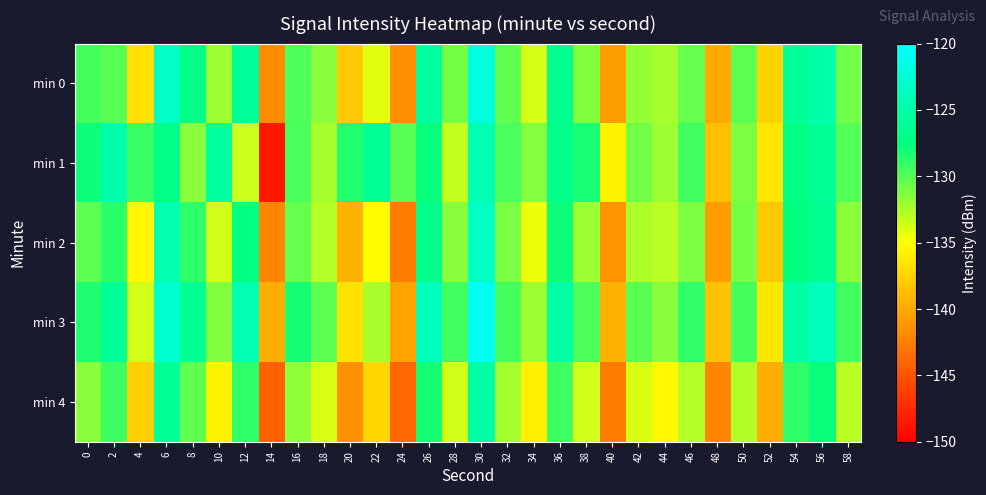

Reading right to left, transcribe all the data shown in this chart.

min 0: 58=-130.8	56=-125.0	54=-126.1	52=-137.5	50=-130.2	48=-140.1	46=-130.5	44=-132.3	42=-131.9	40=-140.7	38=-131.3	36=-126.7	34=-133.7	32=-130.4	30=-122.1	28=-131.0	26=-125.6	24=-141.5	22=-134.1	20=-138.1	18=-131.6	16=-129.8	14=-141.7	12=-126.0	10=-132.1	8=-127.2	6=-123.5	4=-136.8	2=-130.1	0=-129.5
min 1: 58=-129.9	56=-126.1	54=-127.3	52=-136.5	50=-131.2	48=-138.7	46=-129.4	44=-132.1	42=-130.8	40=-135.6	38=-128.3	36=-126.9	34=-131.4	32=-129.7	30=-124.5	28=-133.2	26=-127.8	24=-130.1	22=-126.3	20=-128.5	18=-132.4	16=-129.6	14=-148.6	12=-133.5	10=-125.5	8=-131.6	6=-127.2	4=-129.2	2=-124.9	0=-128.0
min 2: 58=-131.5	56=-126.5	54=-127.4	52=-138.2	50=-131.0	48=-140.8	46=-131.2	44=-133.0	42=-132.6	40=-141.3	38=-132.1	36=-127.9	34=-134.5	32=-131.1	30=-123.4	28=-131.6	26=-126.8	24=-142.7	22=-135.2	20=-139.4	18=-132.8	16=-130.5	14=-142.1	12=-127.3	10=-133.6	8=-128.9	6=-124.8	4=-135.4	2=-128.7	0=-130.2
min 3: 58=-129.4	56=-124.0	54=-125.2	52=-136.3	50=-129.5	48=-138.6	46=-129.0	44=-131.5	42=-130.1	40=-139.4	38=-129.8	36=-125.3	34=-132.1	32=-129.6	30=-120.8	28=-129.4	26=-124.1	24=-140.3	22=-132.5	20=-136.7	18=-130.2	16=-128.1	14=-139.8	12=-124.6	10=-131.3	8=-126.5	6=-122.9	4=-133.7	2=-126.1	0=-128.4
min 4: 58=-132.9	56=-127.8	54=-128.9	52=-139.8	50=-132.7	48=-142.1	46=-132.8	44=-135.4	42=-133.9	40=-142.7	38=-133.6	36=-129.3	34=-135.9	32=-132.4	30=-125.3	28=-133.7	26=-128.1	24=-143.8	22=-137.4	20=-141.5	18=-133.9	16=-131.8	14=-144.2	12=-128.9	10=-135.7	8=-130.4	6=-126.1	4=-137.8	2=-129.3	0=-131.5